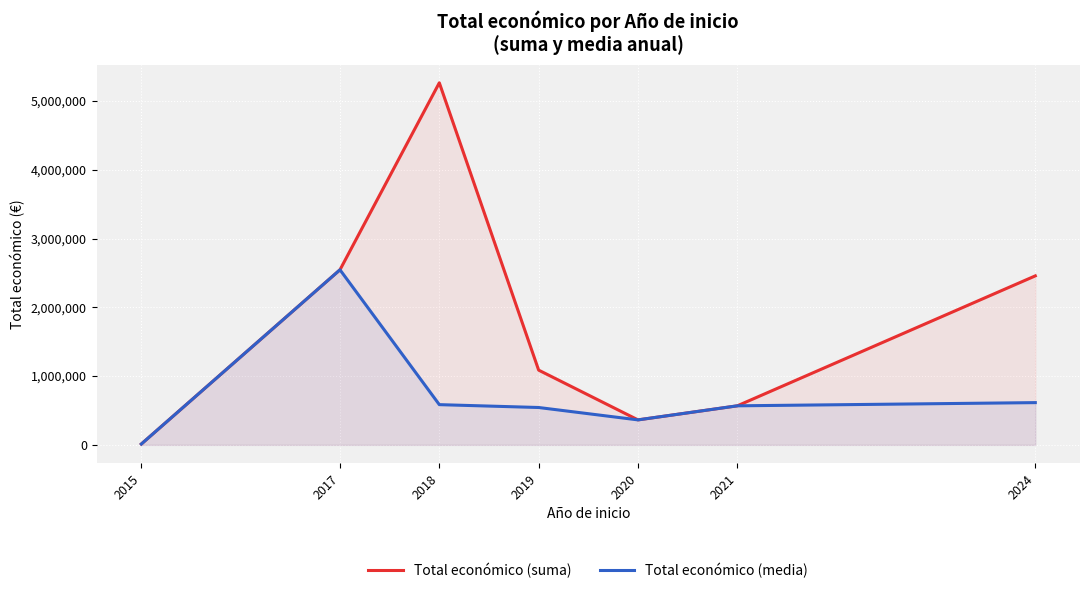

At how many categories does at least one series exceed 3155240?

1